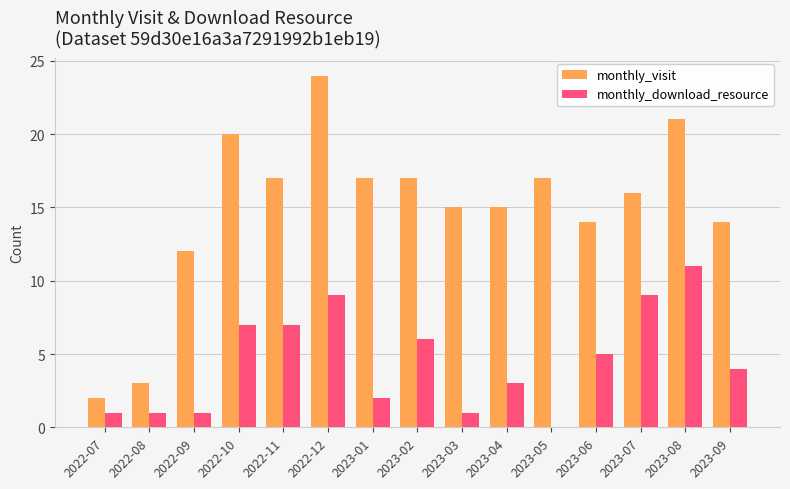

Count the number of data series in this chart.

2